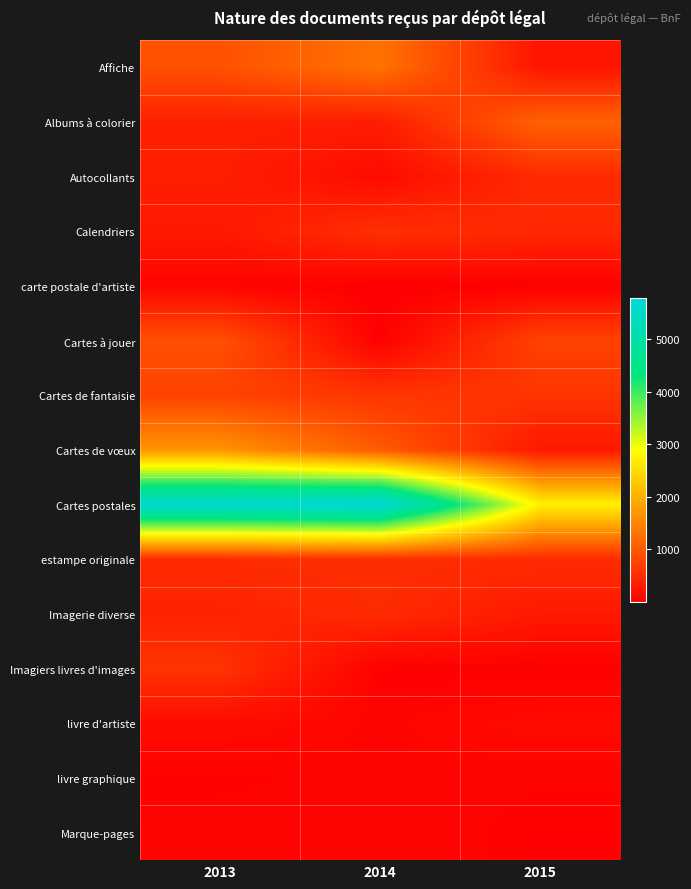

Reading right to left, transcribe all the data shown in this chart.

Affiche: 2015=243	2014=1305	2013=929
Albums à colorier: 2015=1111	2014=344	2013=377
Autocollants: 2015=505	2014=134	2013=360
Calendriers: 2015=464	2014=556	2013=293
carte postale d'artiste: 2015=17	2014=4	2013=66
Cartes à jouer: 2015=758	2014=22	2013=914
Cartes de fantaisie: 2015=608	2014=615	2013=762
Cartes de vœux: 2015=283	2014=1033	2013=1694
Cartes postales: 2015=2740	2014=5776	2013=5643
estampe originale: 2015=500	2014=539	2013=508
Imagerie diverse: 2015=300	2014=507	2013=407
Imagiers livres d'images: 2015=20	2014=25	2013=589
livre d'artiste: 2015=135	2014=71	2013=148
livre graphique: 2015=51	2014=62	2013=40
Marque-pages: 2015=37	2014=71	2013=62